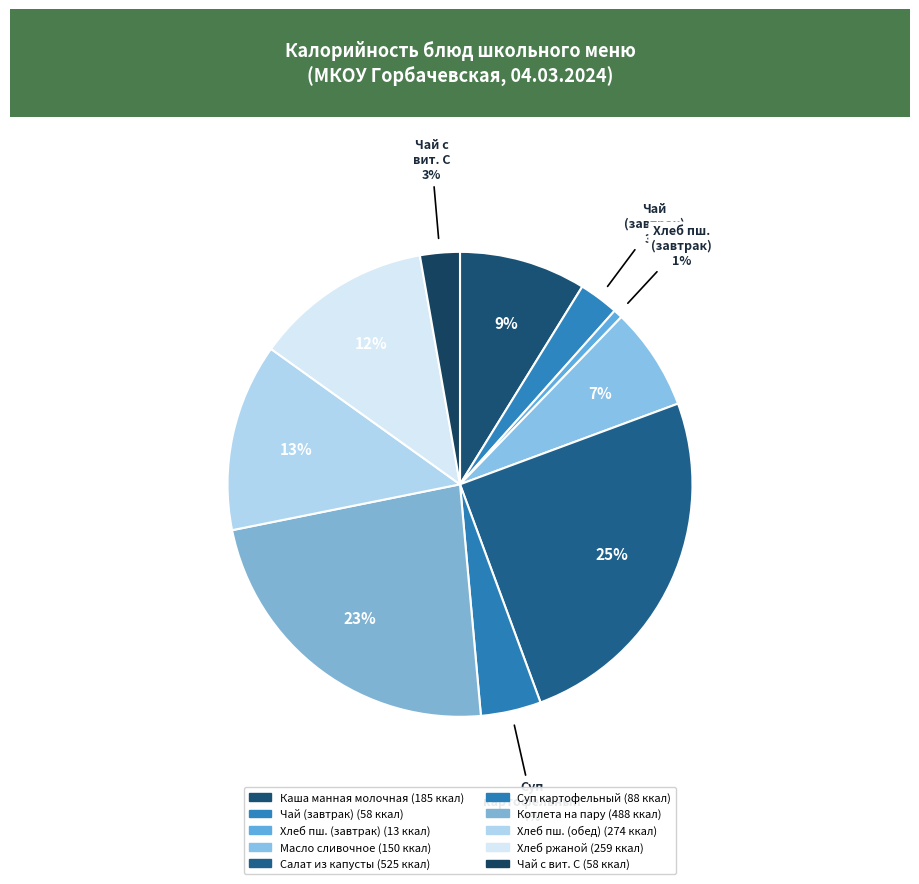

Is there a majority slice in this chart?

No